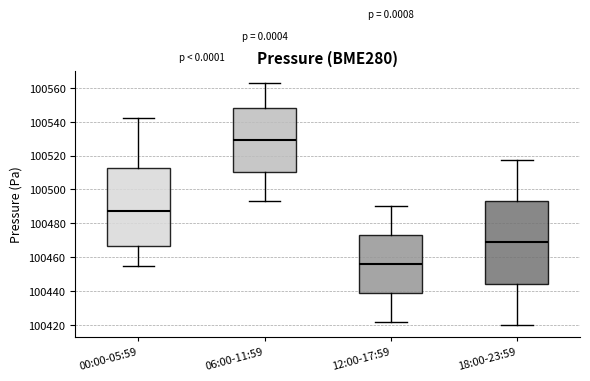

Where does the median line of the box for 12:00-17:59 sit on the y-axis? The values are not printed on the chart, so give them approximately, as read against the axis.

100456